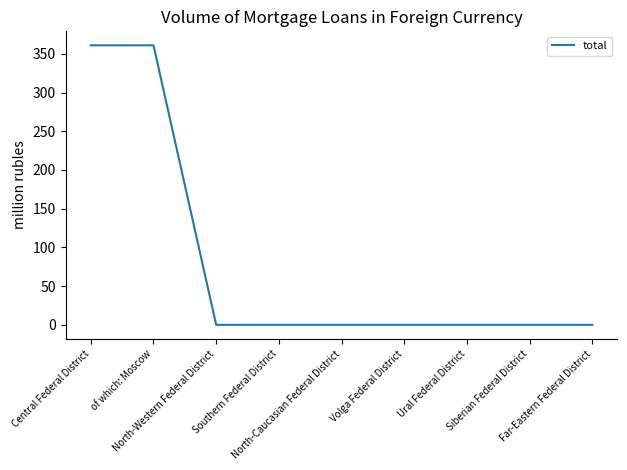

How many lines are shown in the chart?

1